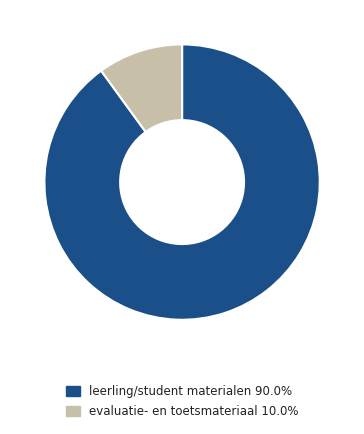

What is the ratio of the value at leerling/student materialen 90.0% to the value at evaluatie- en toetsmateriaal 10.0%?

9.0